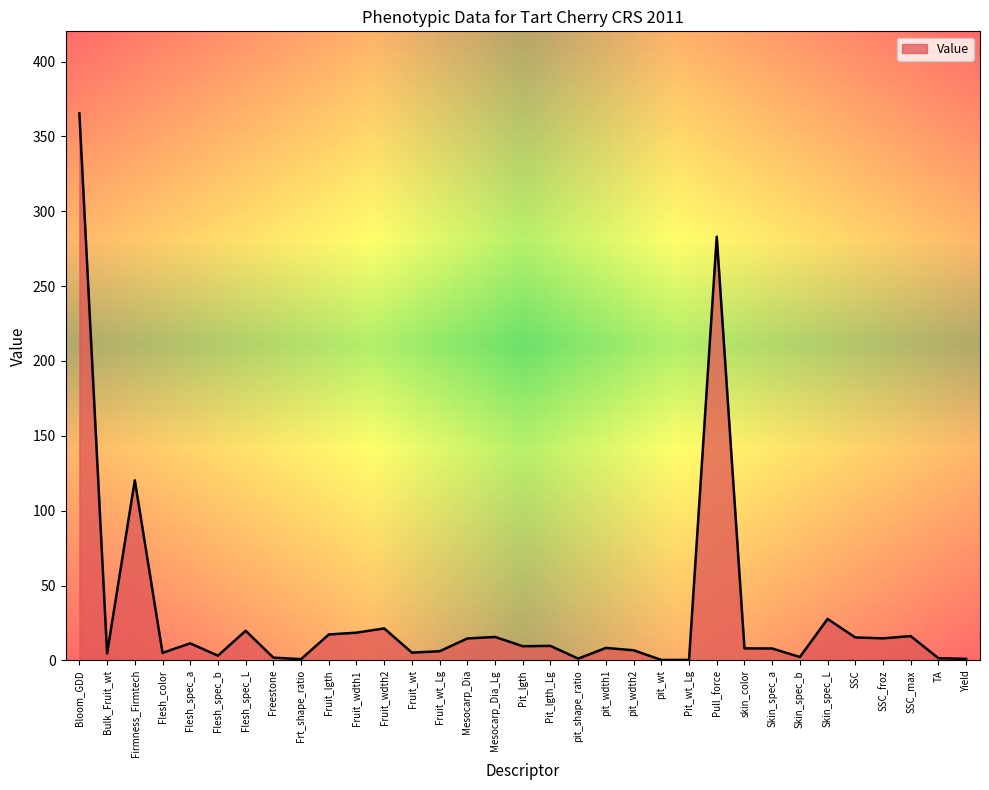

At which category does the data reach its first local valley?

Bulk_Fruit_wt